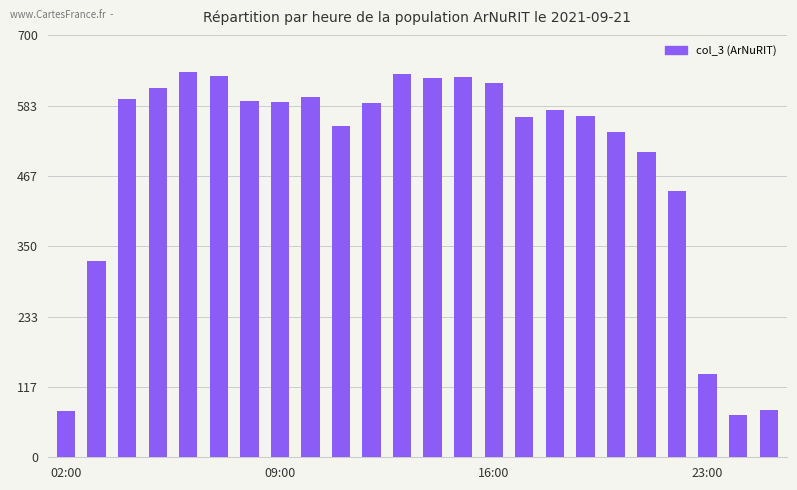

What is the smallest value displayed?

70